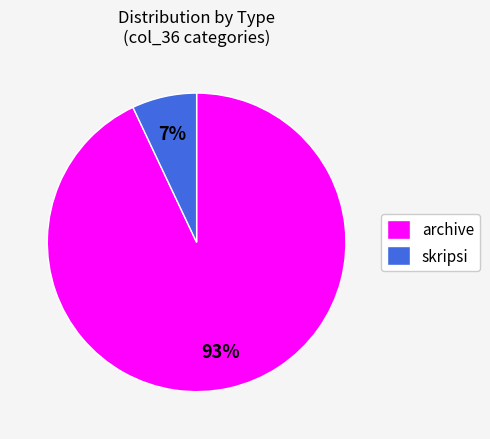

Rank the categories by value from lowest to highest.

skripsi, archive